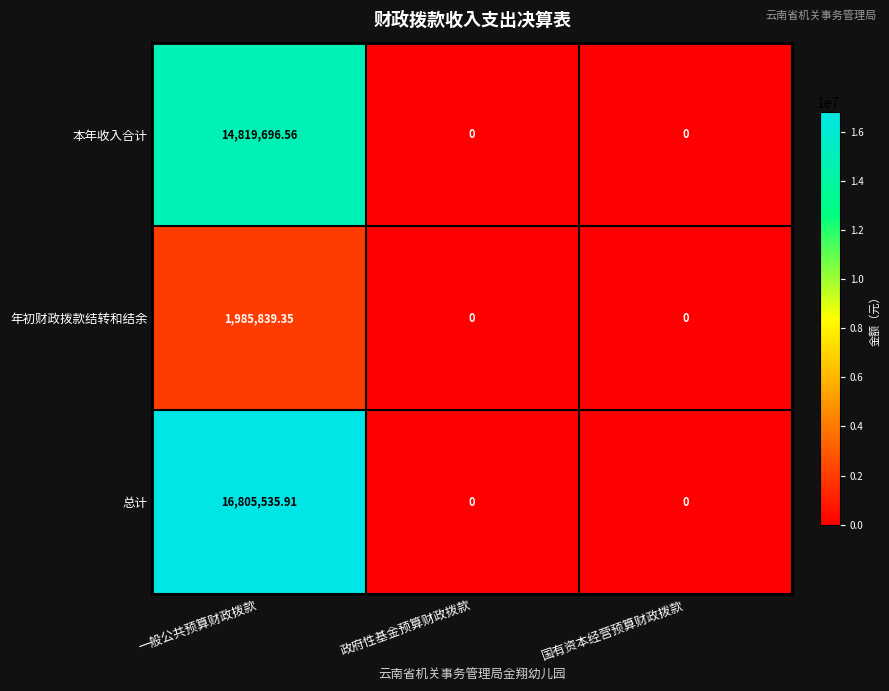

Which series has the largest total across all categories?

总计